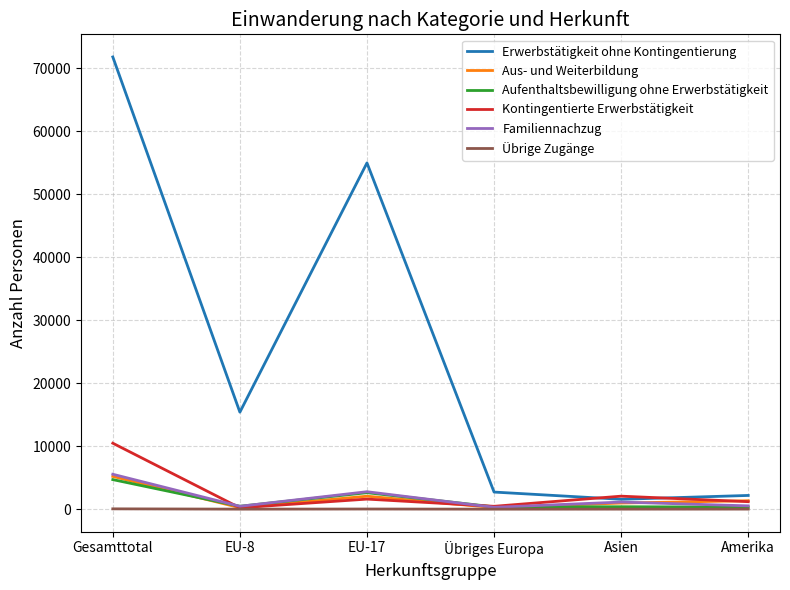

Which series has the largest total across all categories?

Erwerbstätigkeit ohne Kontingentierung